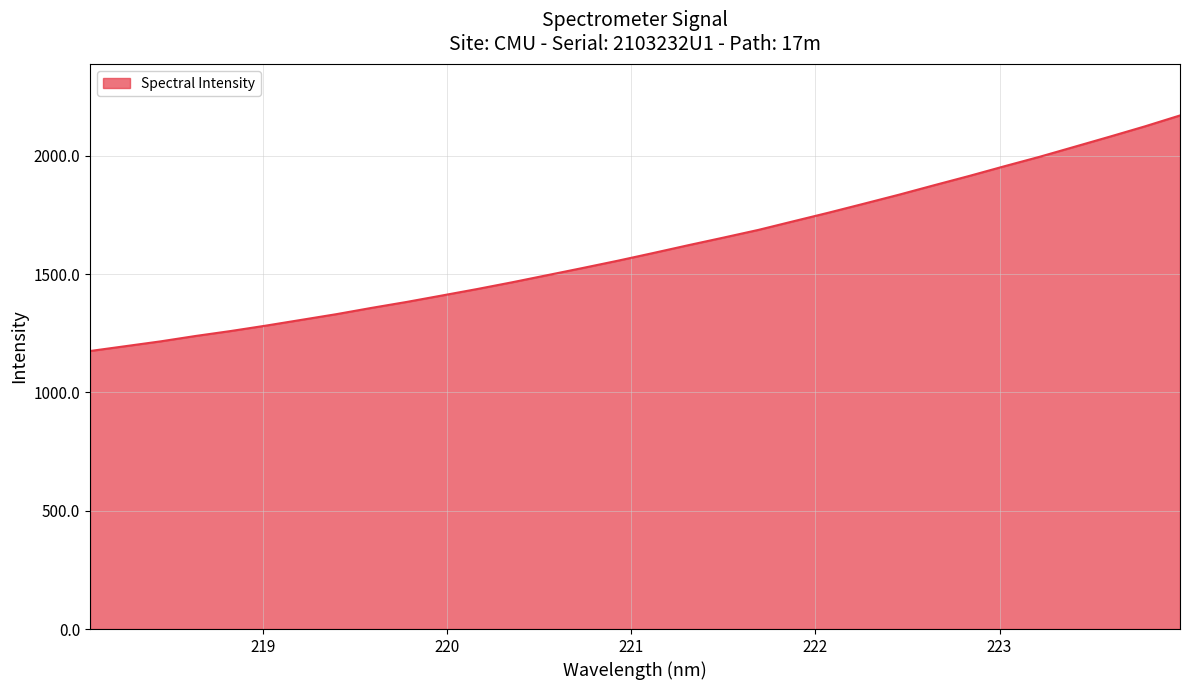

What is the average value?

1607.8